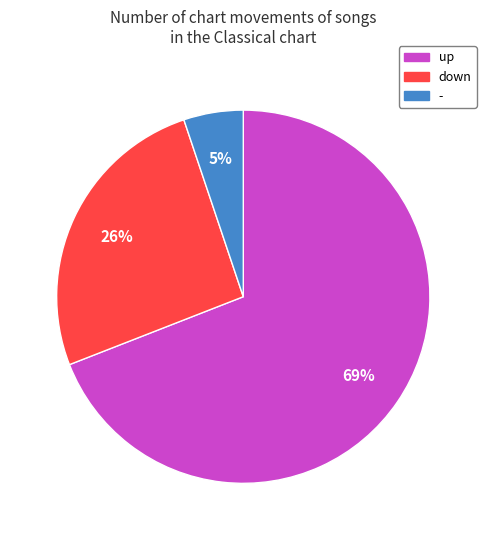

Do down and - together represent more than half of the pie?

No